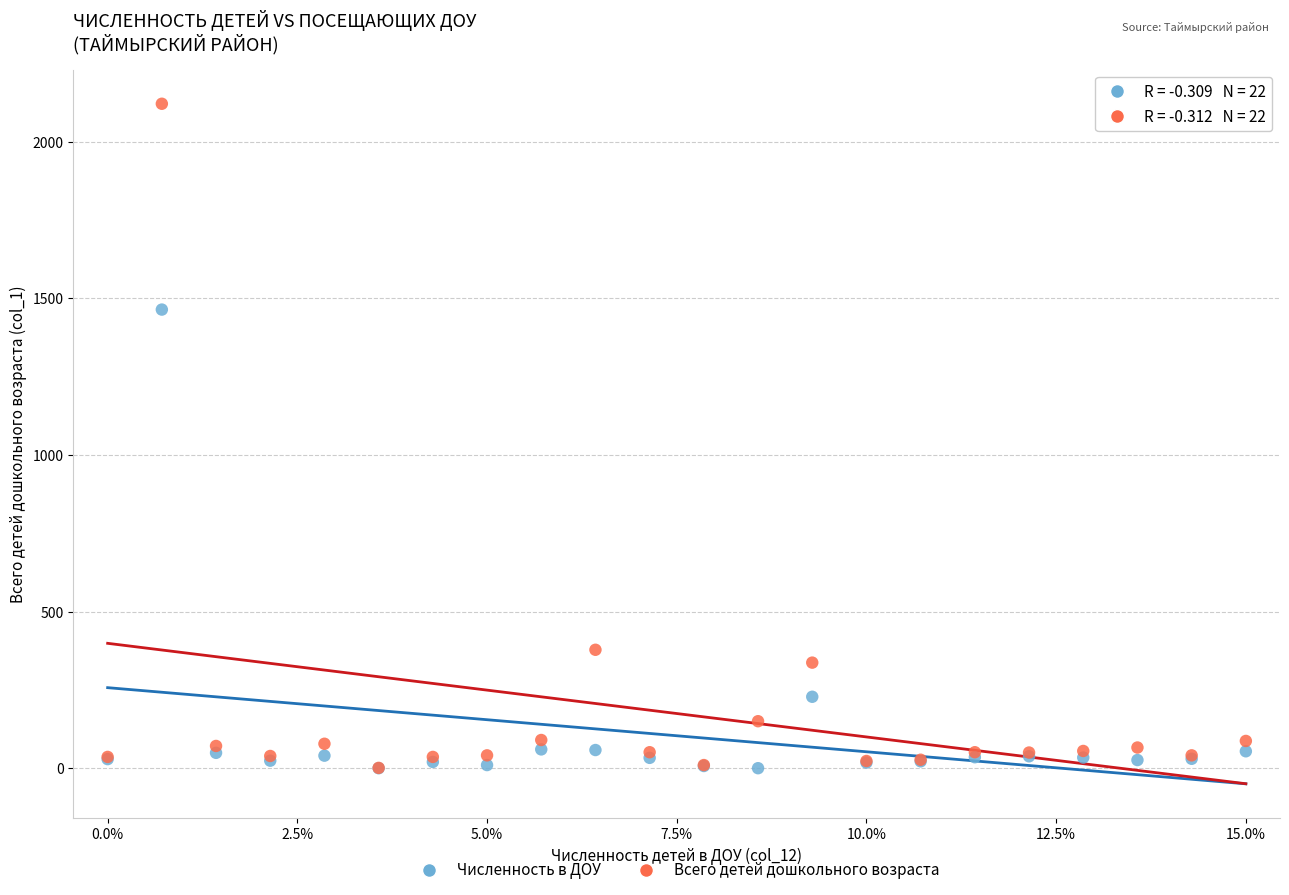

In the Численность в ДОУ series, what Y value is closest to 732?

228